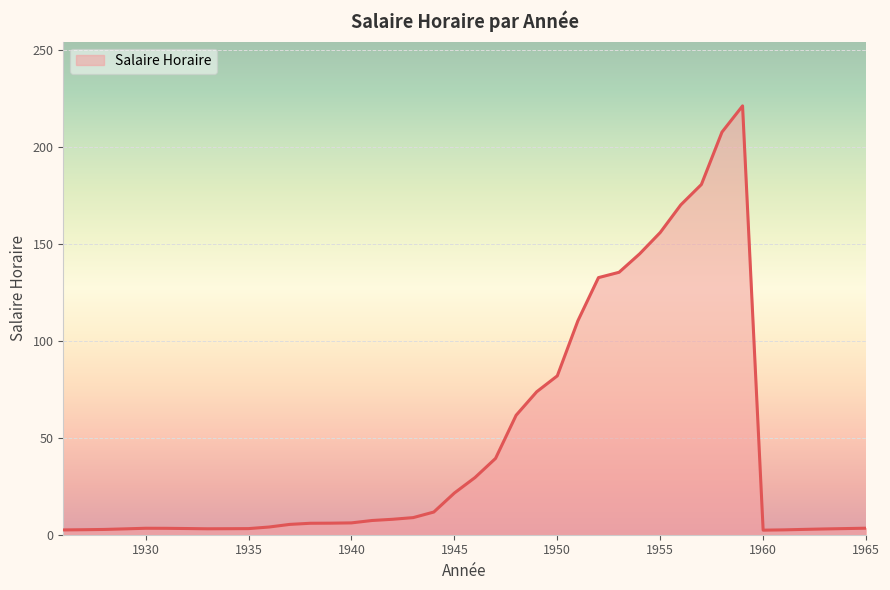

What is the greatest value displayed?

221.0